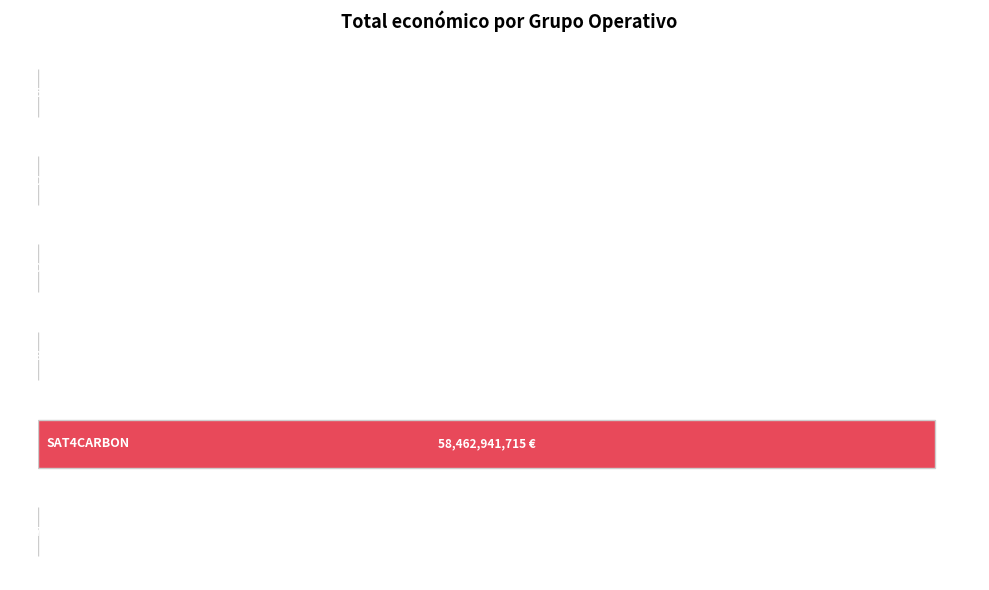

Are the bars horizontal?

Yes